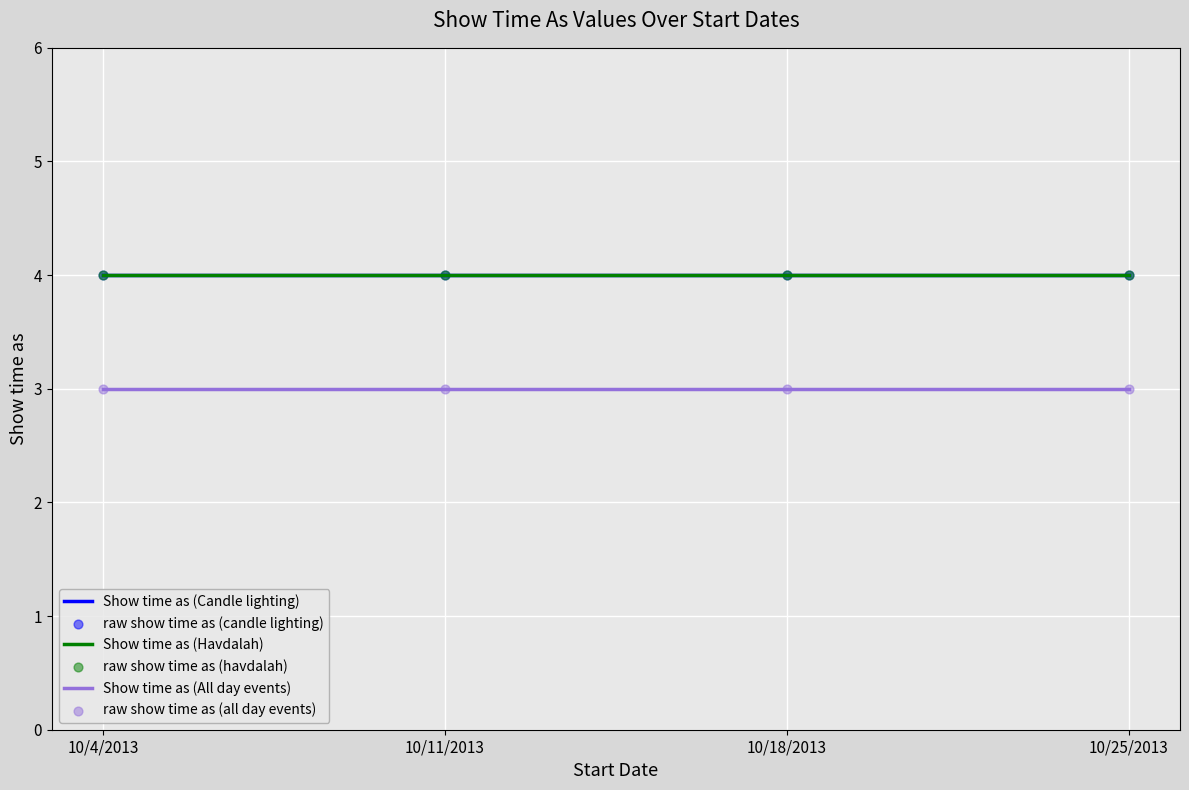

Does the chart have visible grid lines?

Yes